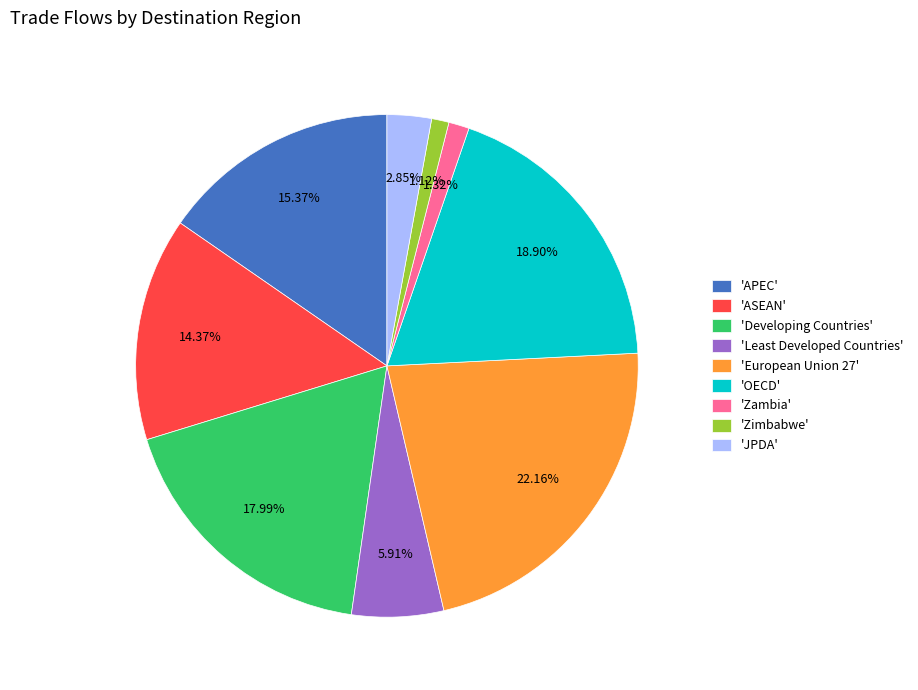

Is there any slice that represents more than half of the pie?

No